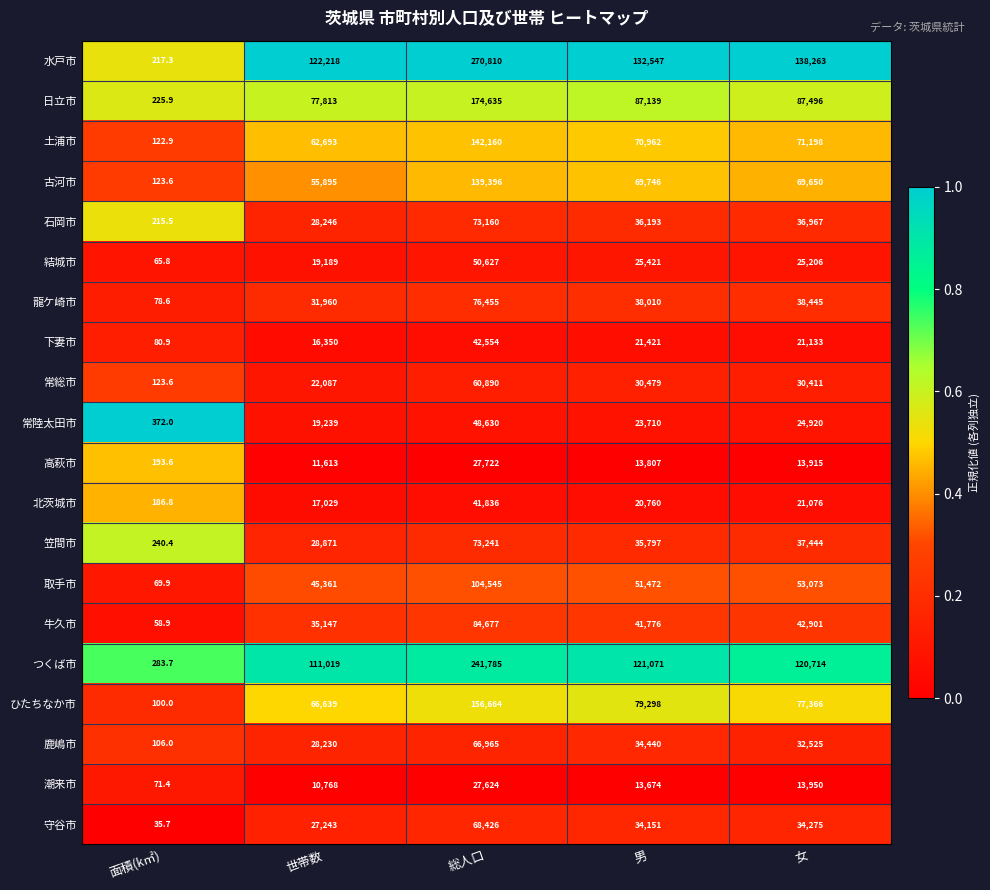

Which series has the largest total across all categories?

水戸市